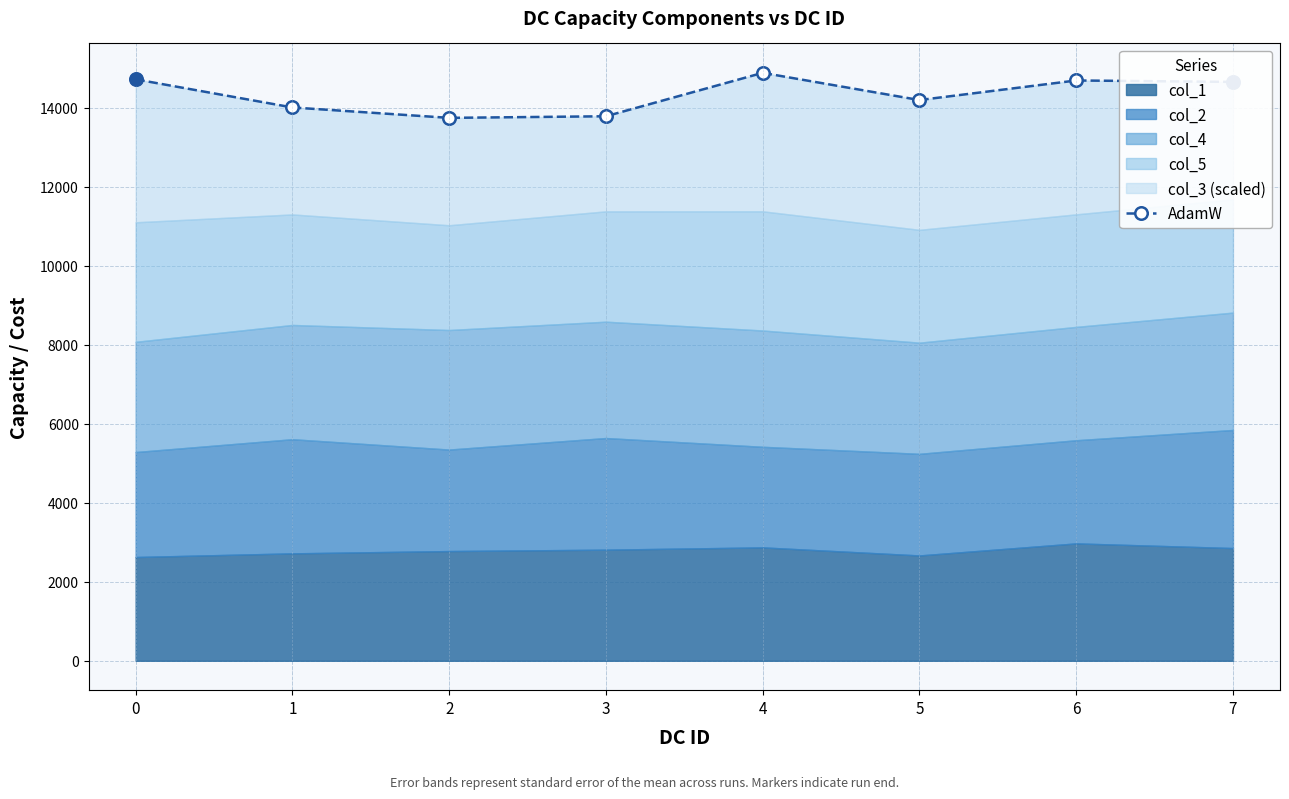

What is the change in value from 4 to 5?

-688.8